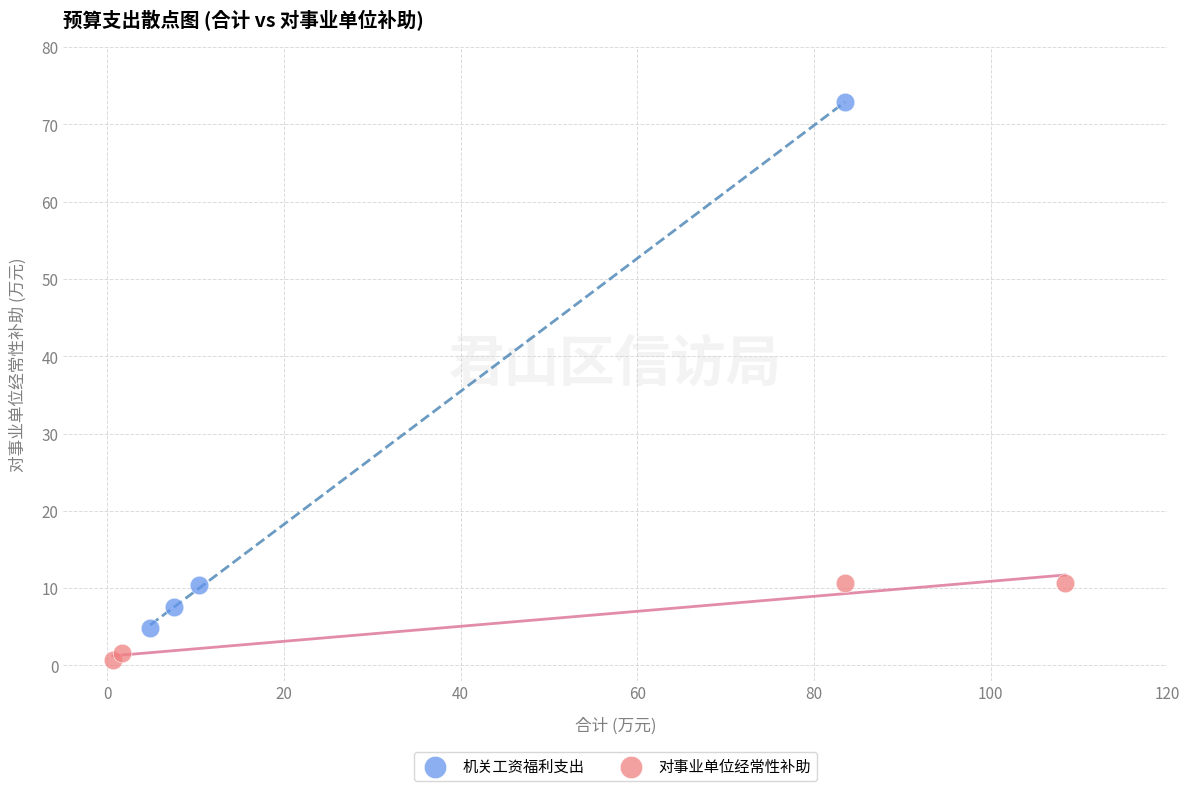

Which series contains the highest Y value?

机关工资福利支出